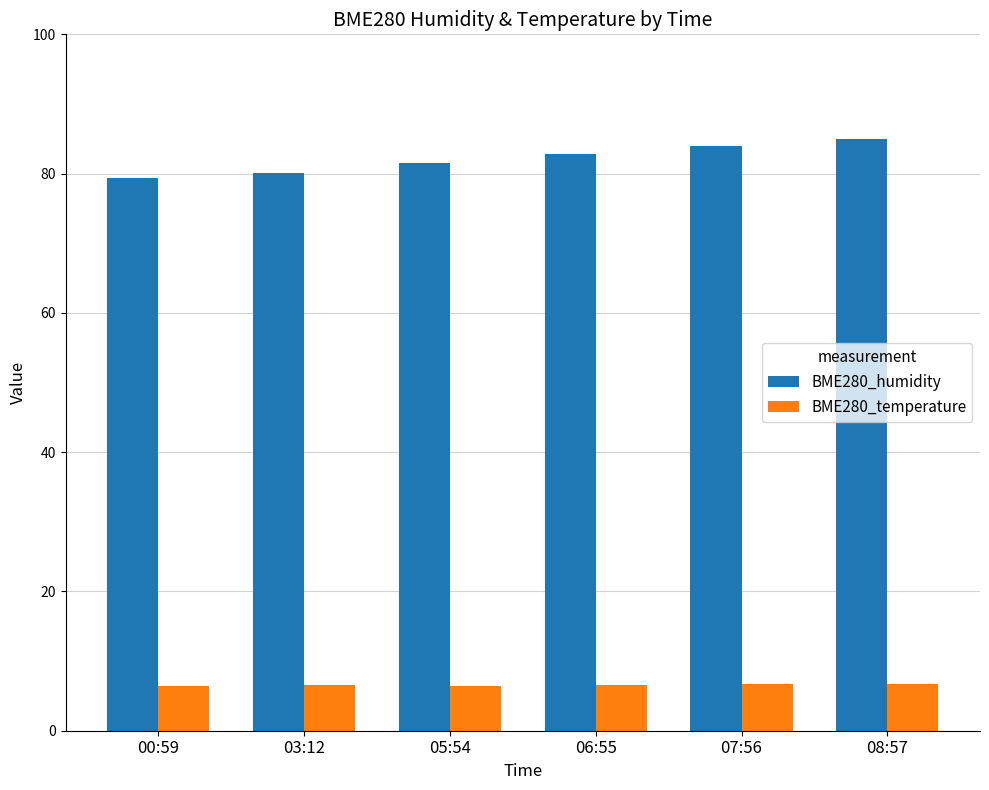

What is the label of the 5th bar from the left?

07:56